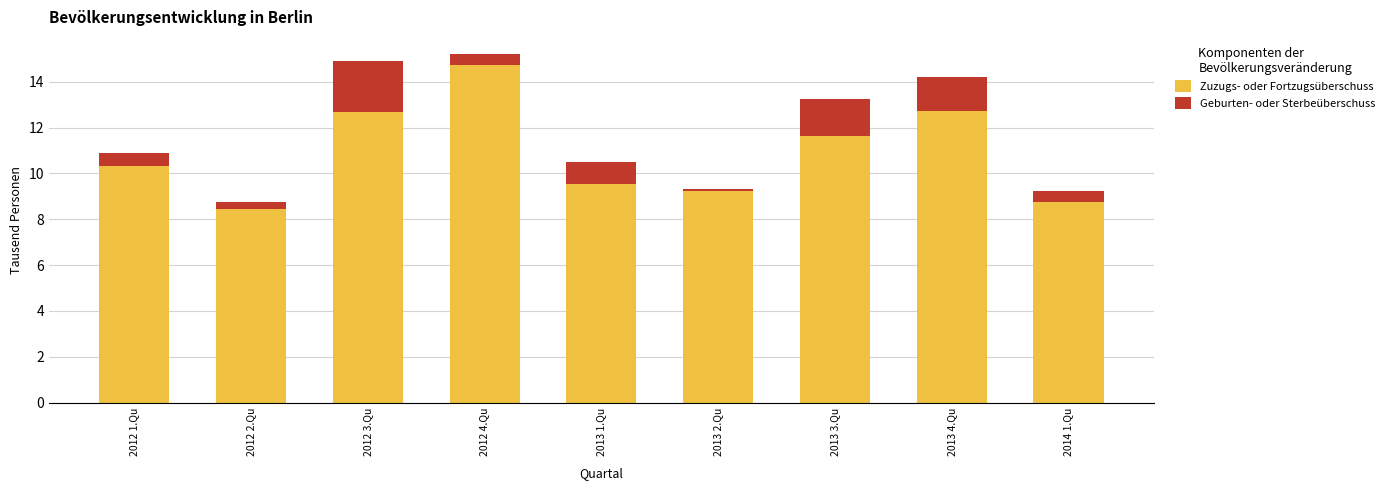

Between 2012 3.Qu and 2013 3.Qu, which series saw the biggest shift?

Zuzugs- oder Fortzugsüberschuss